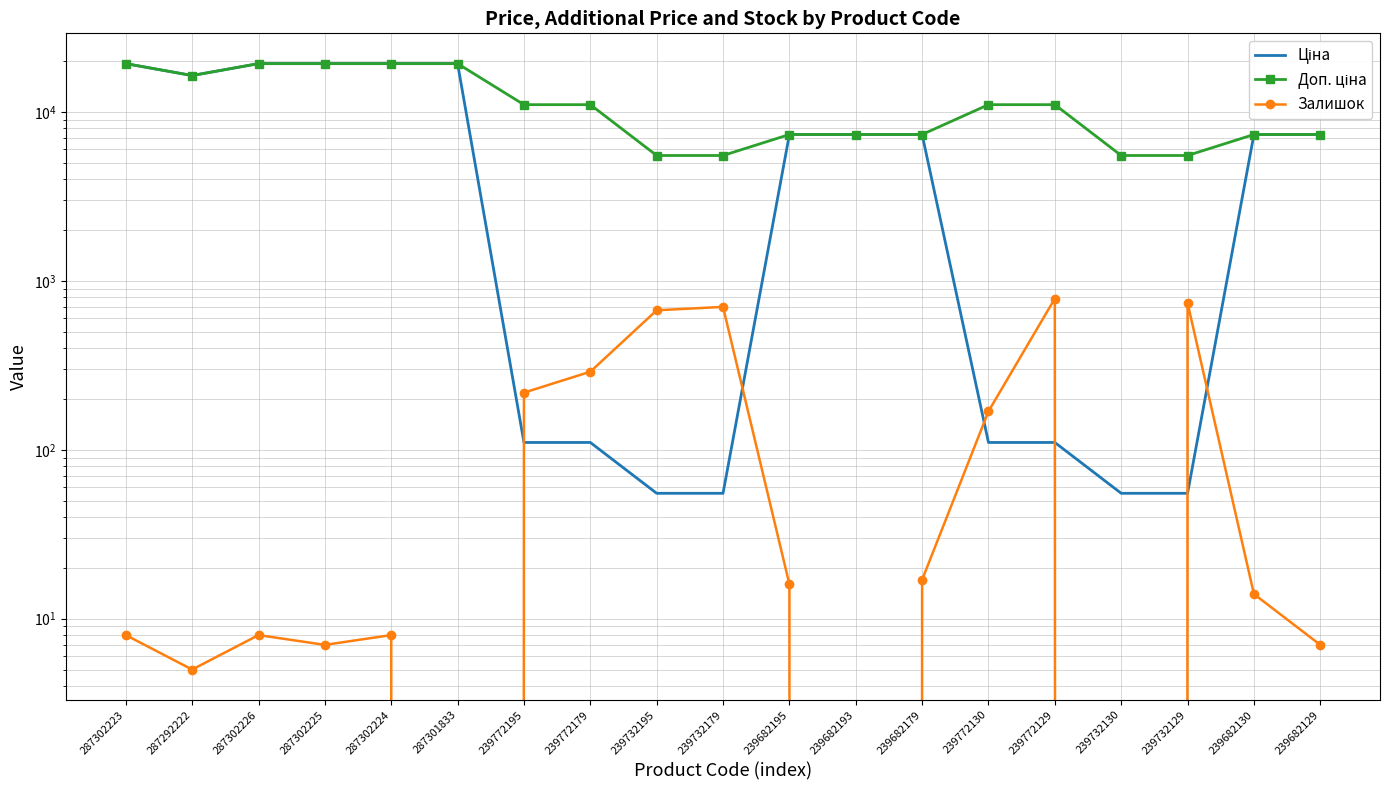

Reading left to right, transcribe all the data shown in this chart.

Ціна: 287302223=19343.1	287292222=16448.2	287302226=19343.1	287302225=19343.1	287302224=19343.1	287301833=19343.1	239772195=110.5	239772179=110.5	239732195=55.3	239732179=55.3	239682195=7360.2	239682193=7360.2	239682179=7360.2	239772130=110.5	239772129=110.5	239732130=55.3	239732129=55.3	239682130=7360.2	239682129=7360.2
Доп. ціна: 287302223=19343.1	287292222=16448.2	287302226=19343.1	287302225=19343.1	287302224=19343.1	287301833=19343.1	239772195=11055.0	239772179=11055.0	239732195=5528.0	239732179=5528.0	239682195=7360.2	239682193=7360.2	239682179=7360.2	239772130=11055.0	239772129=11055.0	239732130=5528.0	239732129=5528.0	239682130=7360.2	239682129=7360.2
Залишок: 287302223=8.0	287292222=5.0	287302226=8.0	287302225=7.0	287302224=8.0	287301833=0.0	239772195=218.0	239772179=290.0	239732195=670.0	239732179=702.0	239682195=16.0	239682193=0.0	239682179=17.0	239772130=169.0	239772129=786.0	239732130=0.0	239732129=741.0	239682130=14.0	239682129=7.0